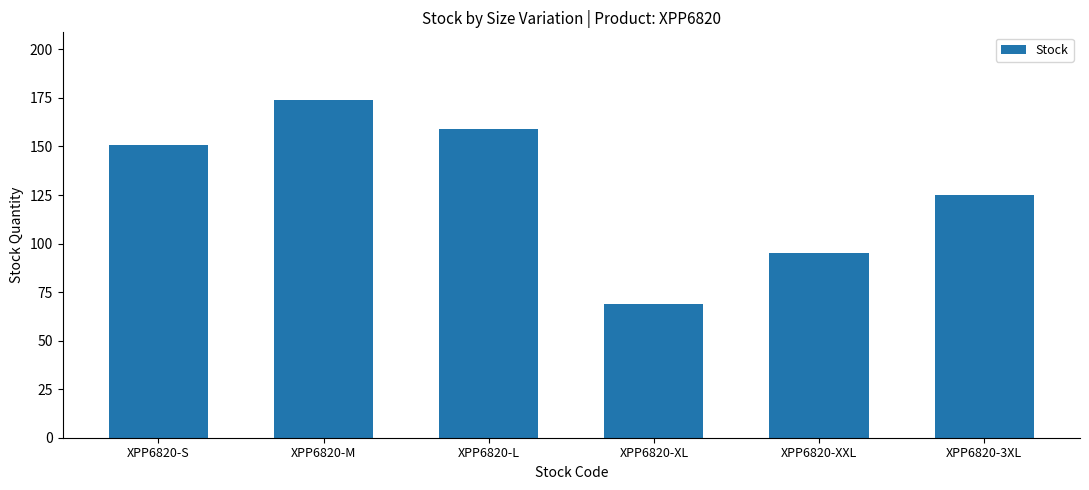

List the labels in order of value, smallest first.

XPP6820-XL, XPP6820-XXL, XPP6820-3XL, XPP6820-S, XPP6820-L, XPP6820-M